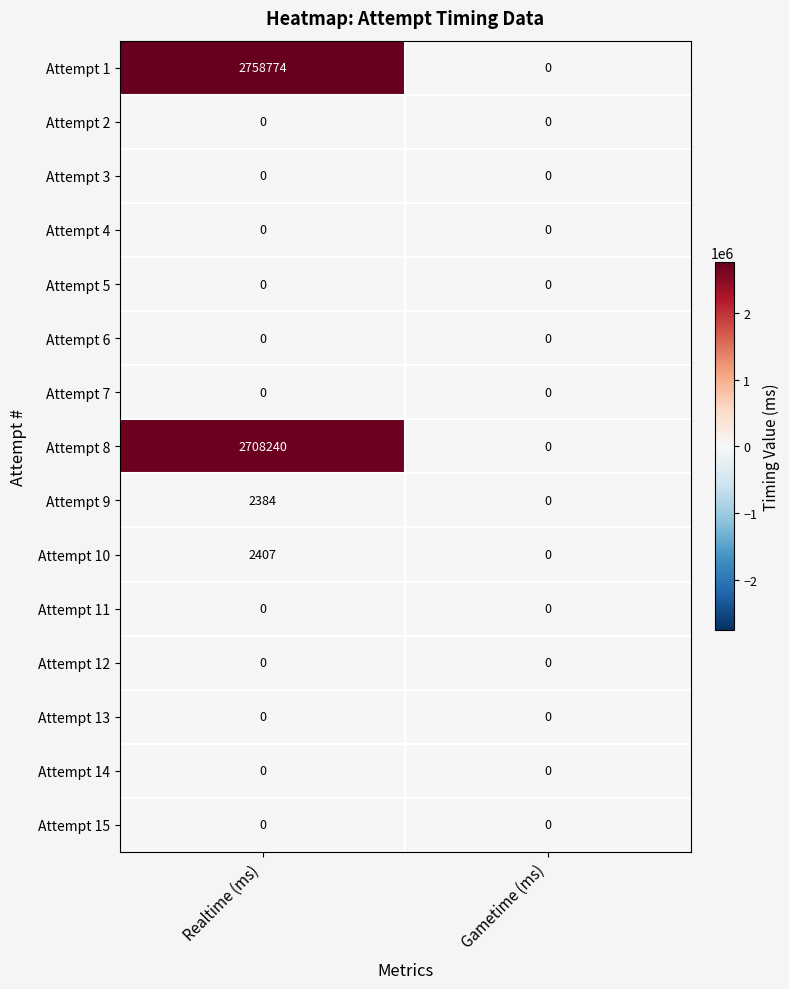

Is it true that Attempt 13 equals 0 at Gametime (ms)?

True